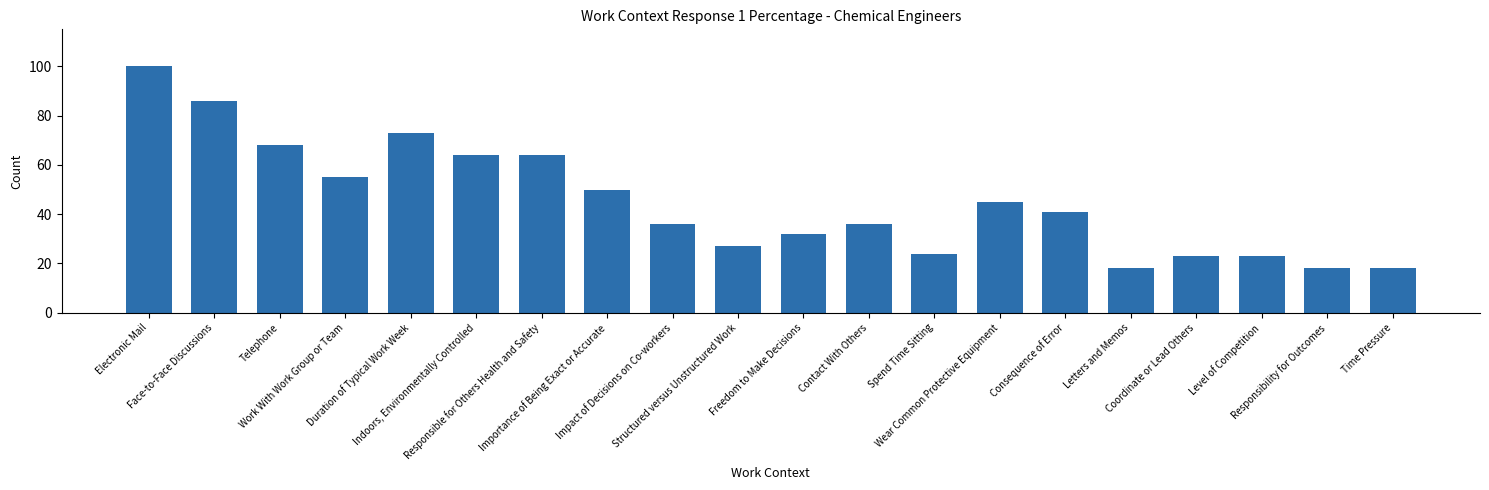

Is it true that the value at Spend Time Sitting is 24?

True